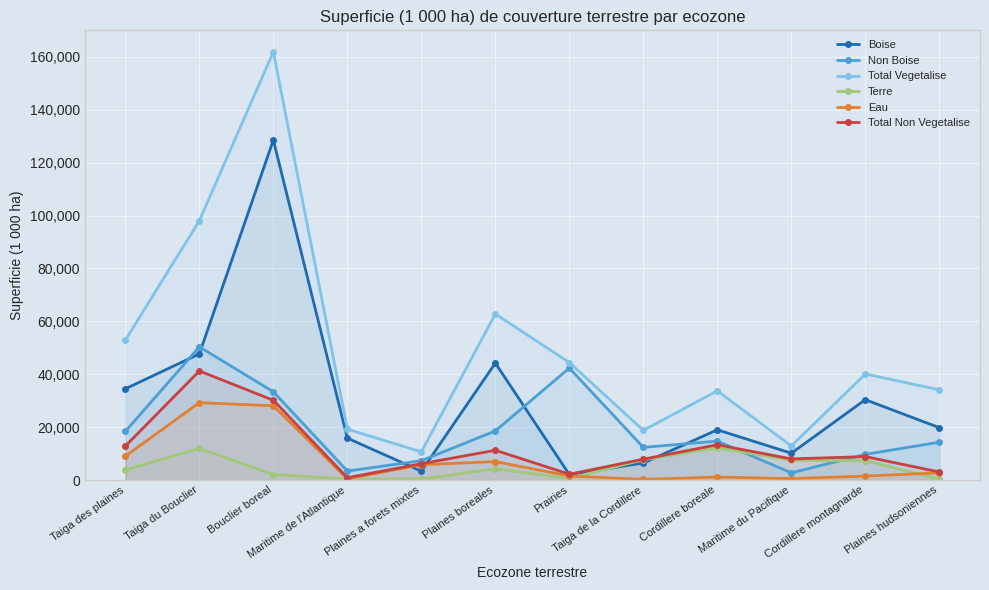

What is the difference between the second highest and minimum values in the Non Boise series?

39632.2